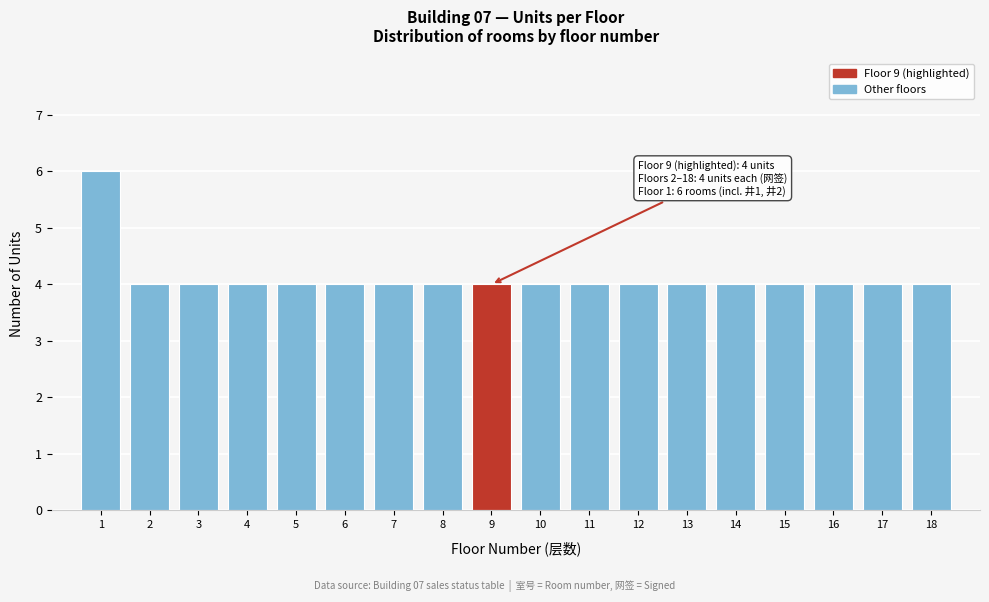

Reading left to right, list all the values displayed in this chart.

1=6	2=4	3=4	4=4	5=4	6=4	7=4	8=4	9=4	10=4	11=4	12=4	13=4	14=4	15=4	16=4	17=4	18=4